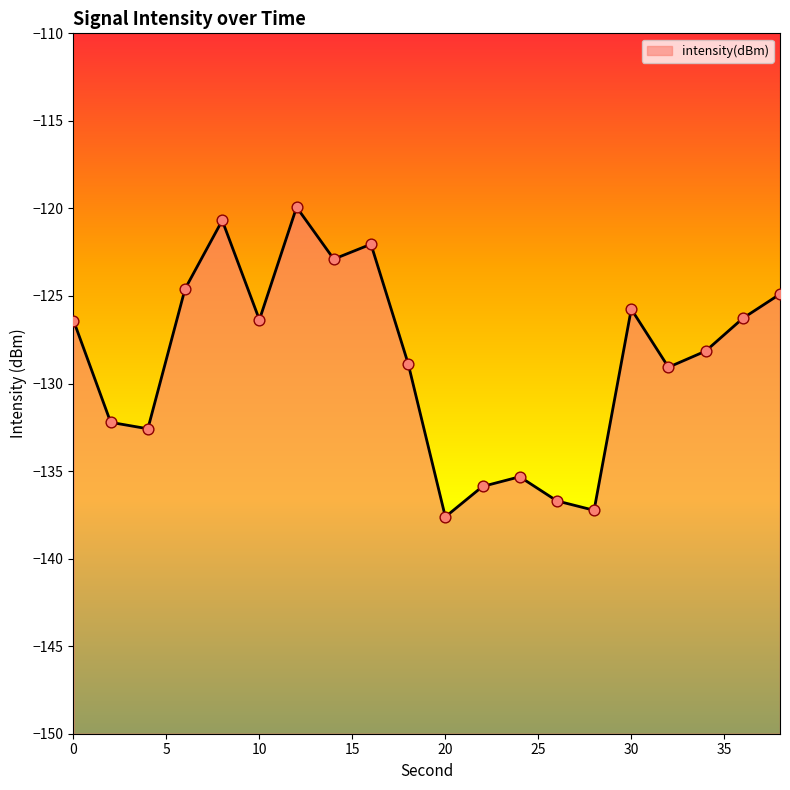

Between 36 and 38, which is larger?

38